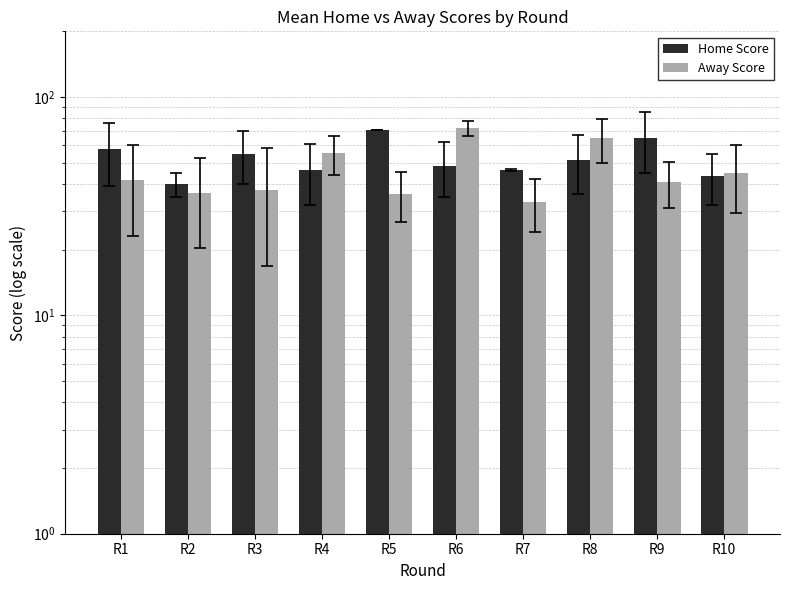

True or false: Home Score has a value of 11.6 at R1.

False